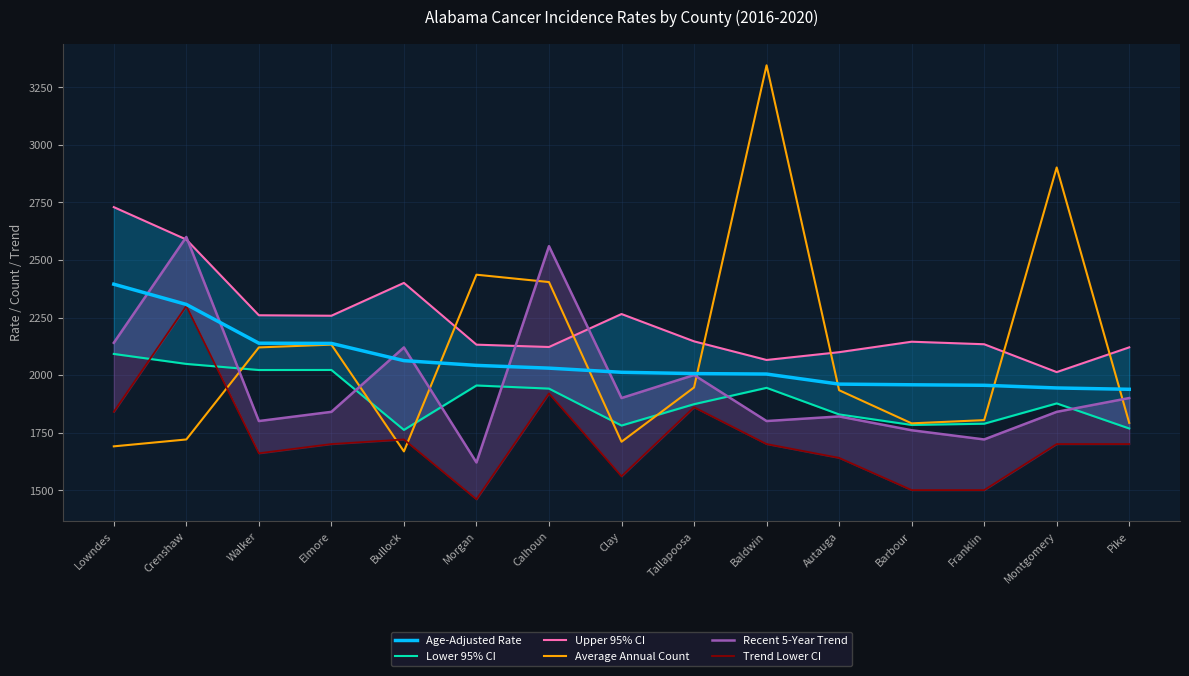

What is the value of the Average Annual Count point at the 9th from the left?

1946.0